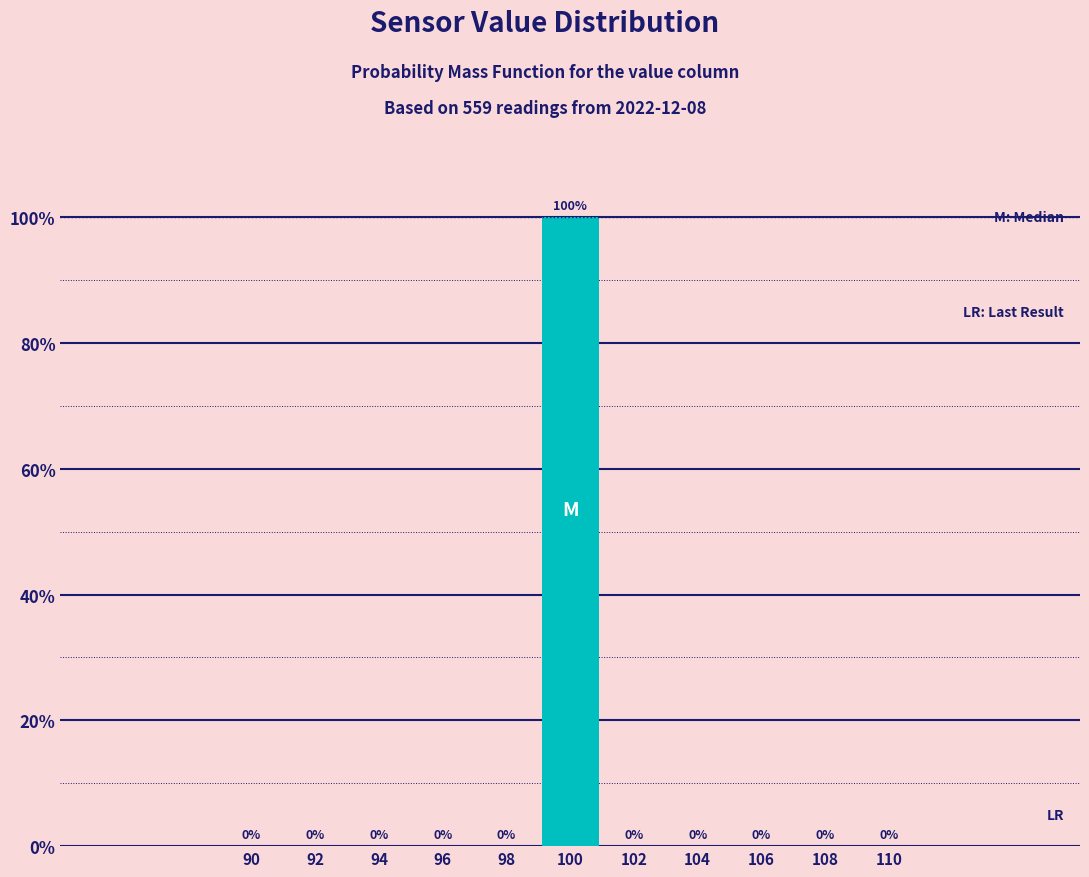

Reading left to right, list all the values displayed in this chart.

90=0	92=0	94=0	96=0	98=0	100=100	102=0	104=0	106=0	108=0	110=0